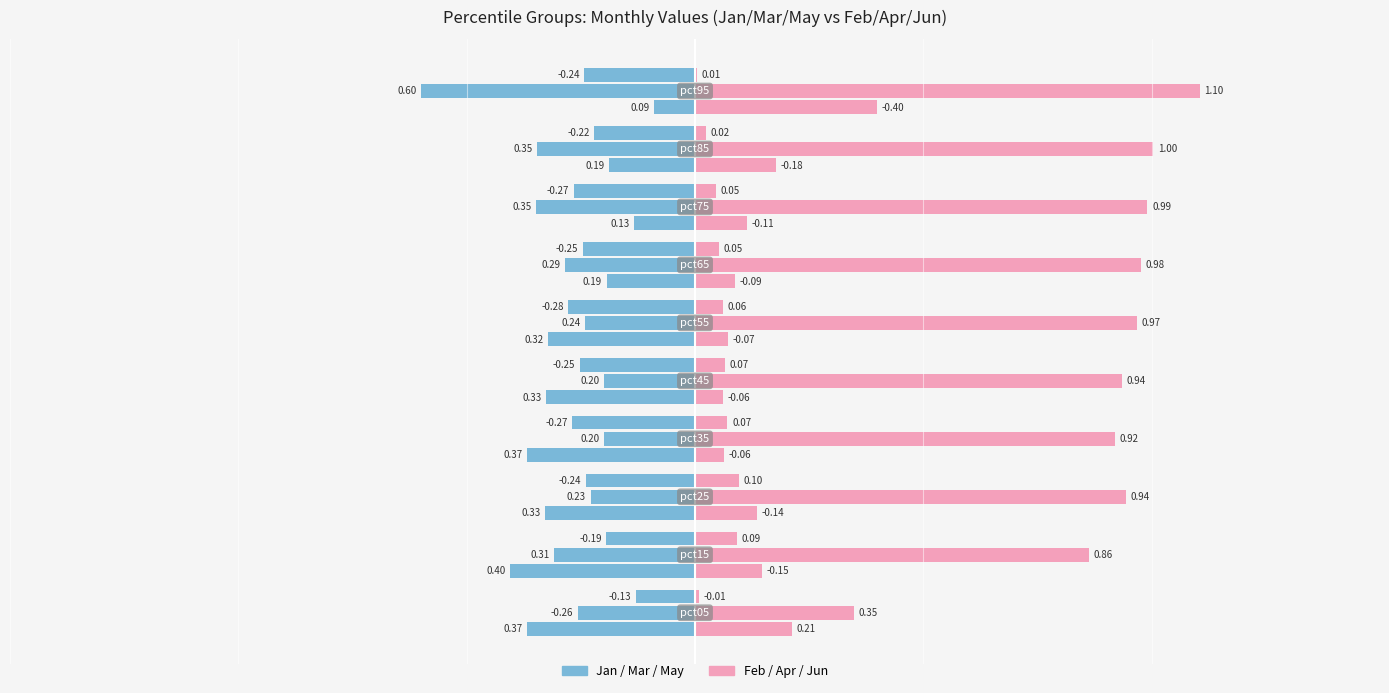

Rank the categories by Jan value from highest to lowest.

pct15, pct05, pct35, pct25, pct45, pct55, pct65, pct85, pct75, pct95